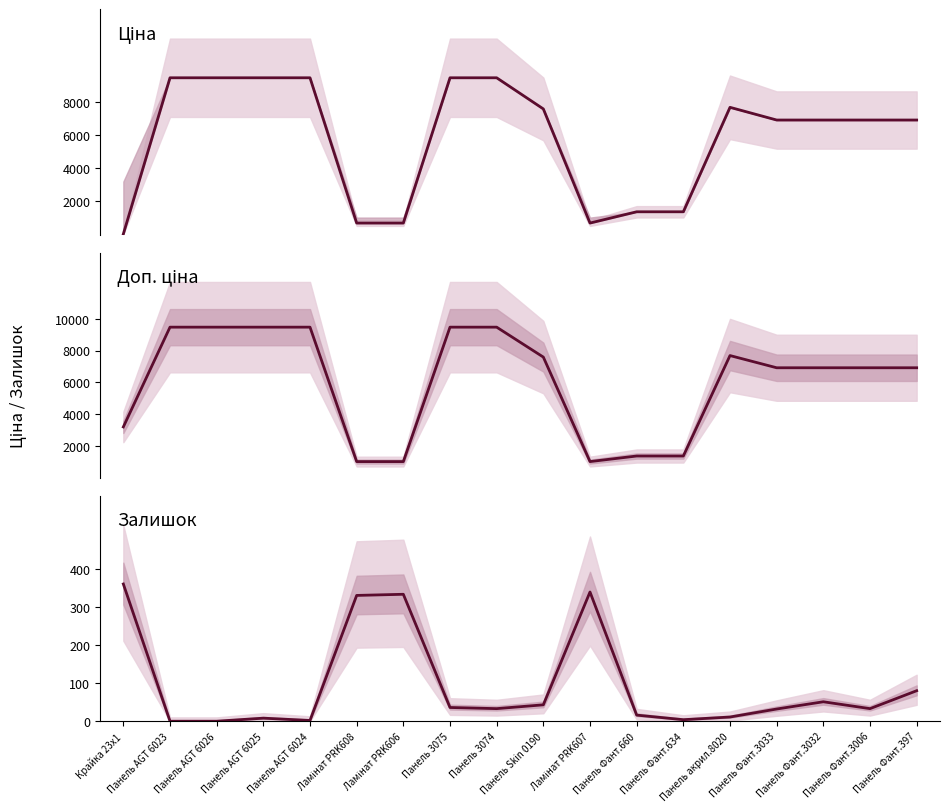

At which category does Доп. ціна reach its first local valley?

Ламінат PRK607